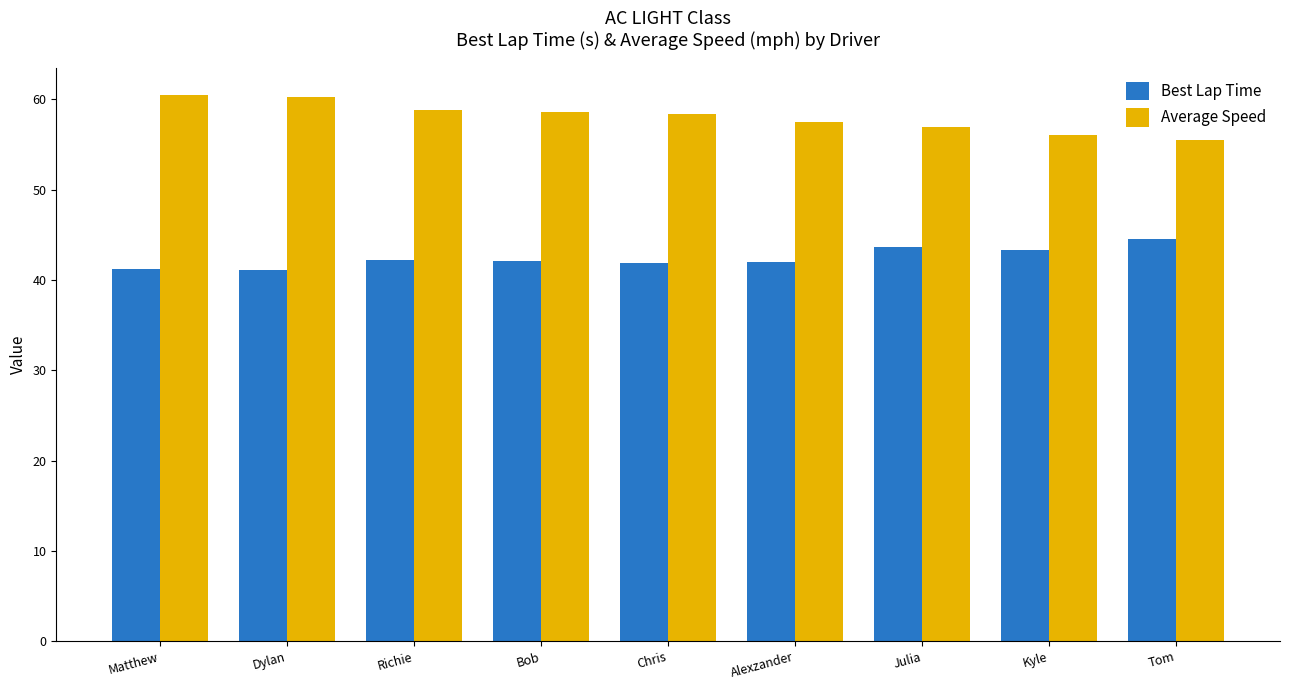

The value of Best Lap Time at Julia is 43.6. True or false?

True